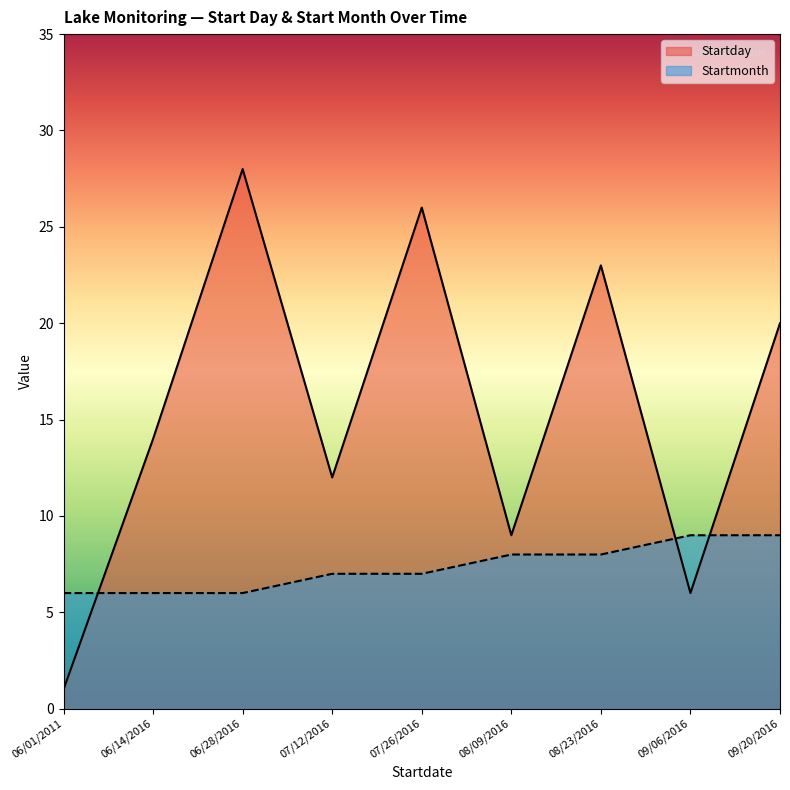

Which has a higher value, 08/09/2016 or 07/12/2016?

07/12/2016